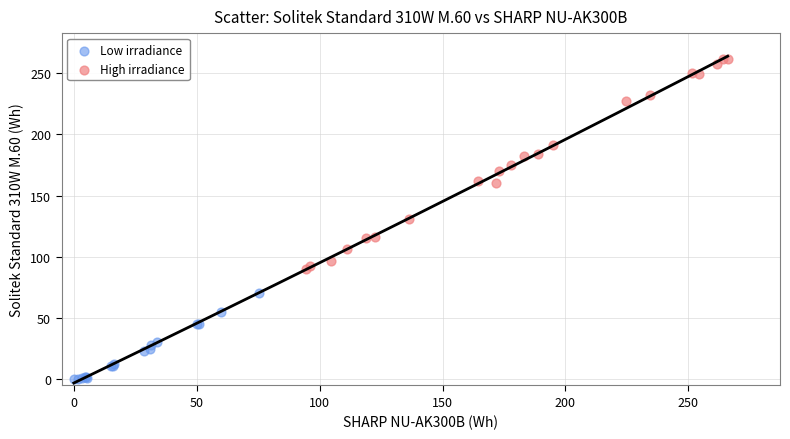

Which series has the largest Y range (max minus min)?

High irradiance